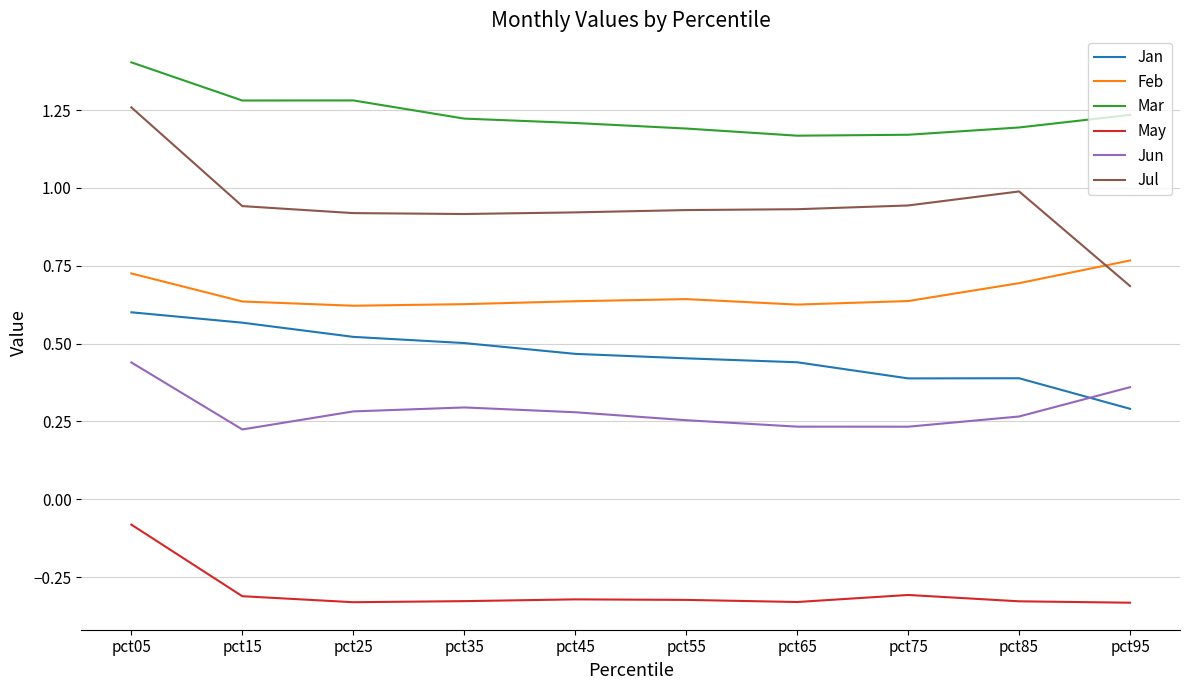

What is the sum of all Mar values?

12.4